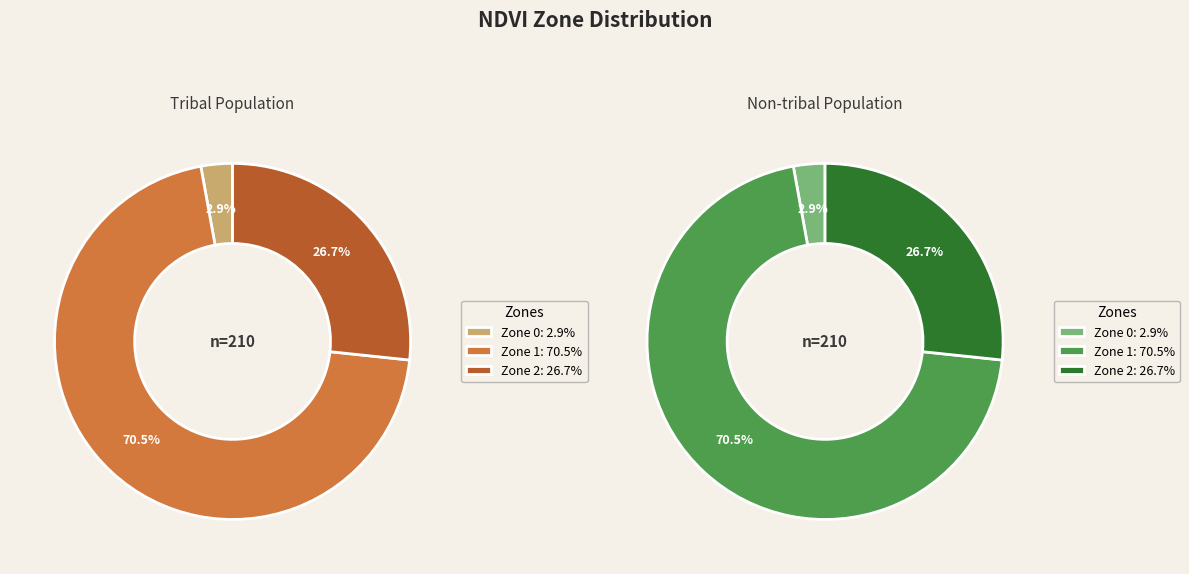

The Zone 2 slice represents 33% of the pie. True or false?

False